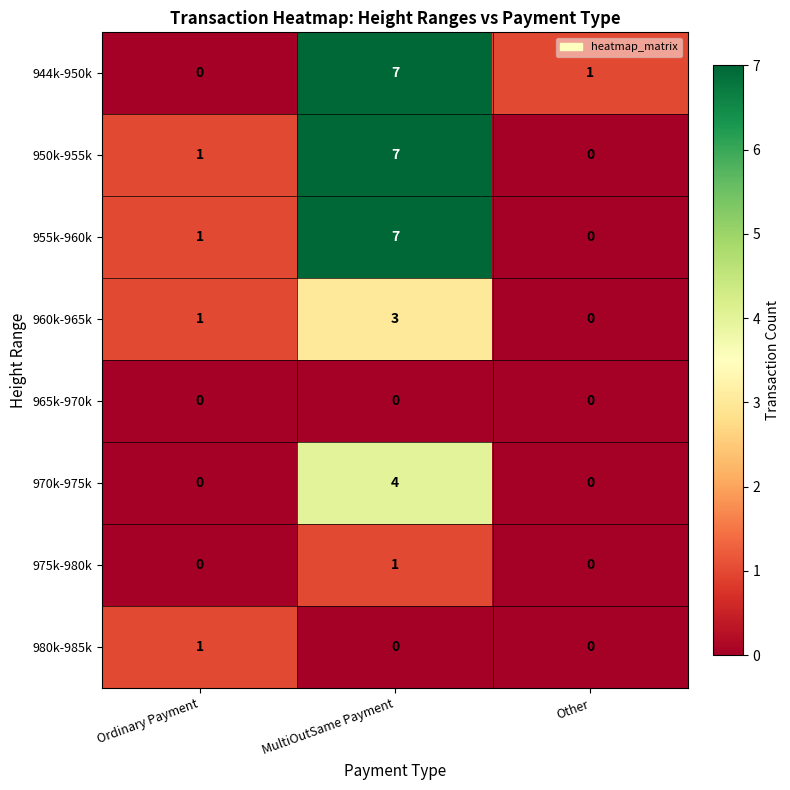

Is it true that 944k-950k equals 0 at Ordinary Payment?

True